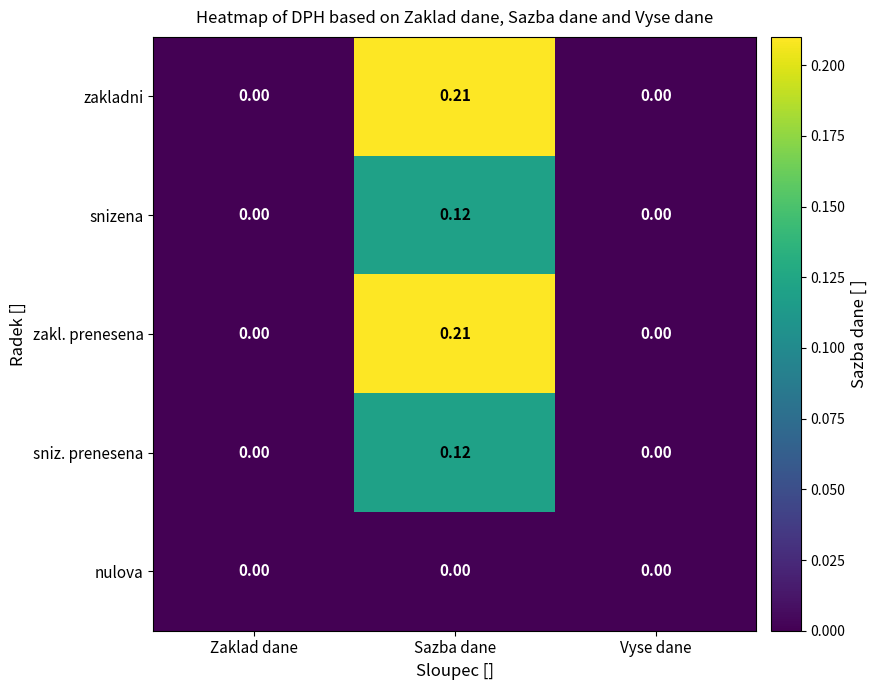

At which category is the sum across all series the highest?

Sazba dane